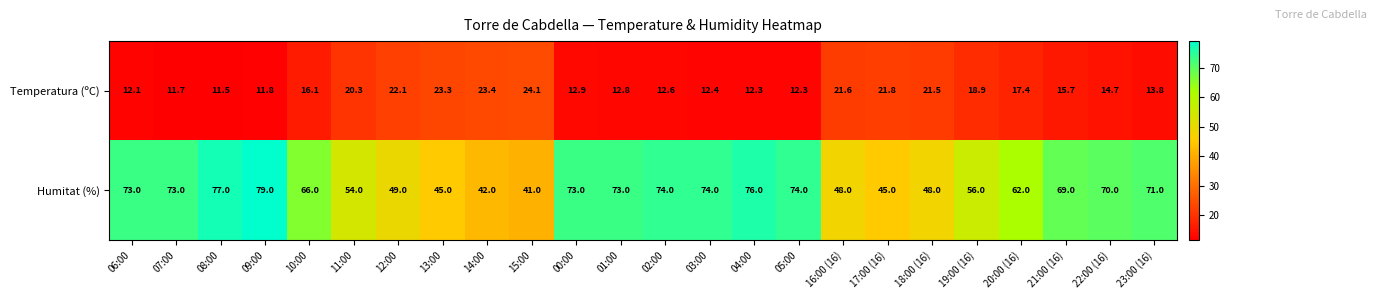

List the series in order of their overall mean, highest first.

Humitat (%), Temperatura (ºC)